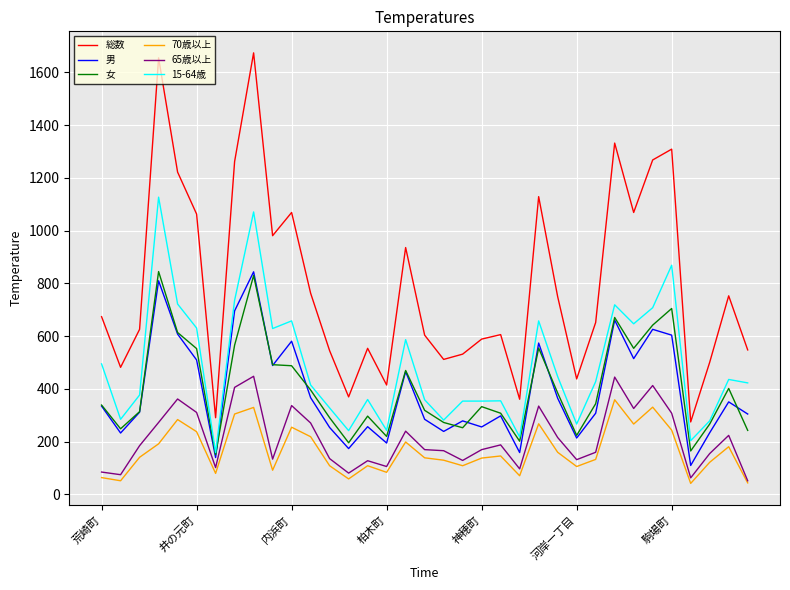

Which series has the widest spread of values?

総数